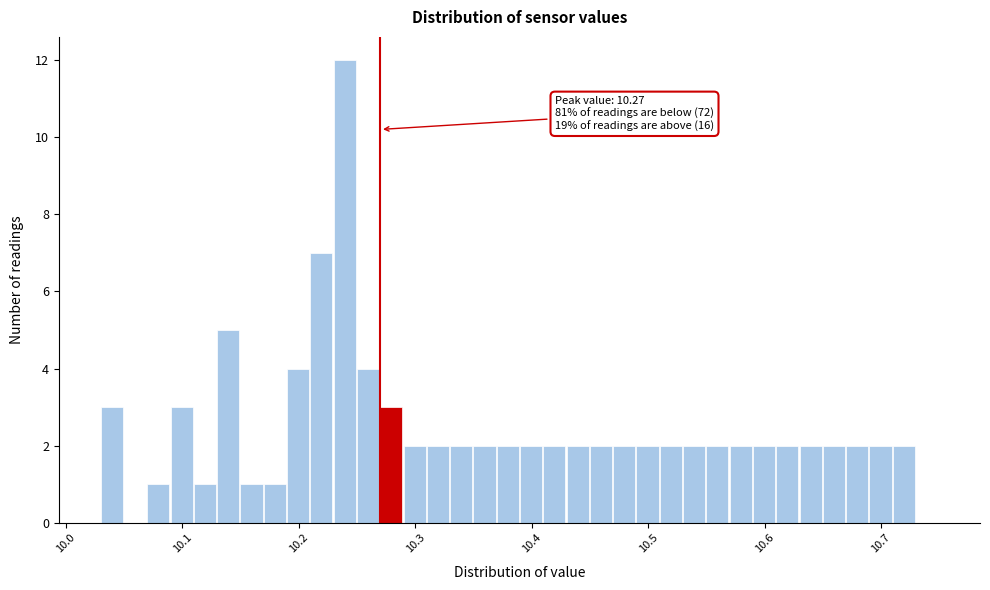

Read against the x-axis, roughly where is the centre of the tallest bar?

10.24